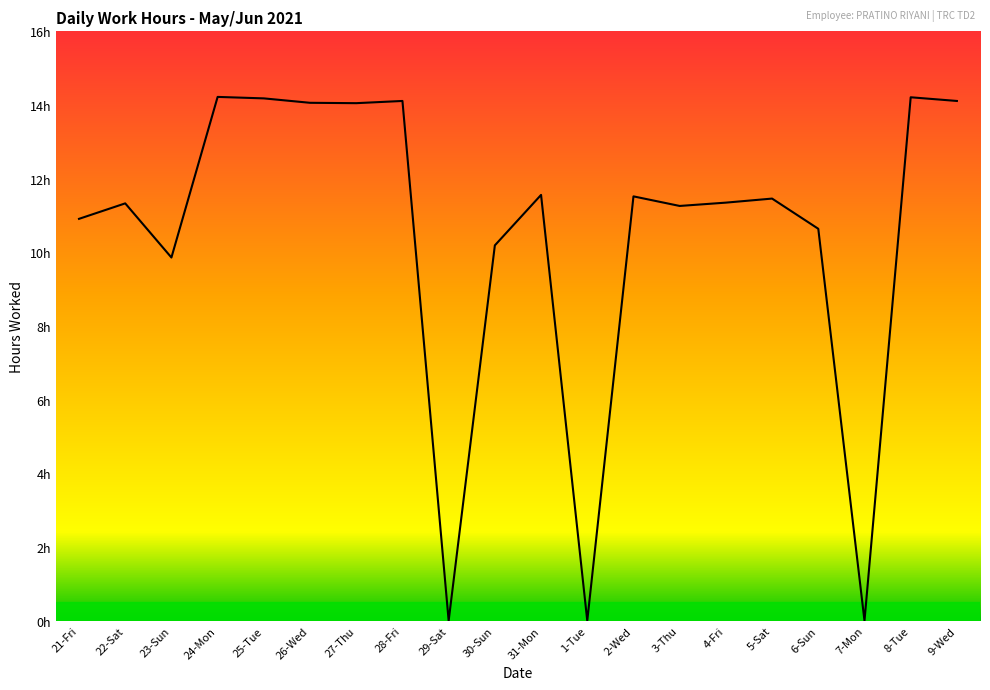

Is this an area chart (filled region under the line)?

Yes